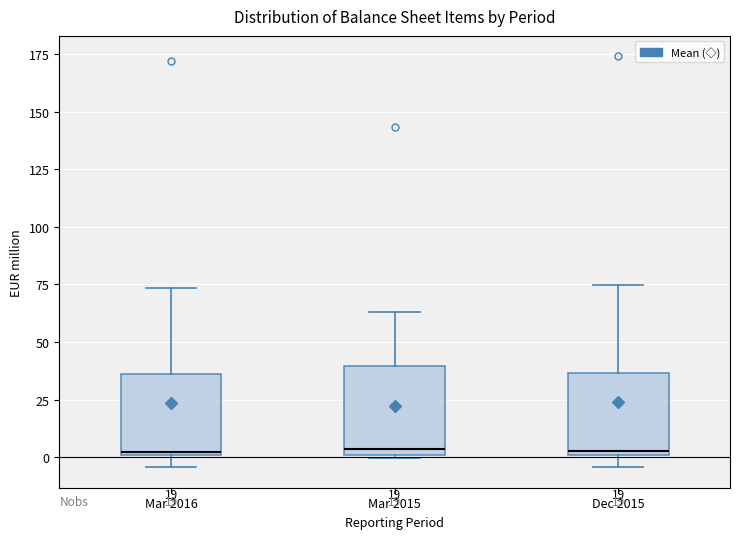

Reading left to right, transcribe this box plot: for each box, give where its median line is, the range the box spans, and where its two whiskers end, as read against the y-axis. The values are not printed on the chart, so give them approximately, as read against the axis.

Mar 2016: median 0, box 0 to 35, whiskers -5 to 75
Mar 2015: median 5, box 0 to 40, whiskers 0 to 65
Dec 2015: median 5, box 0 to 35, whiskers -5 to 75